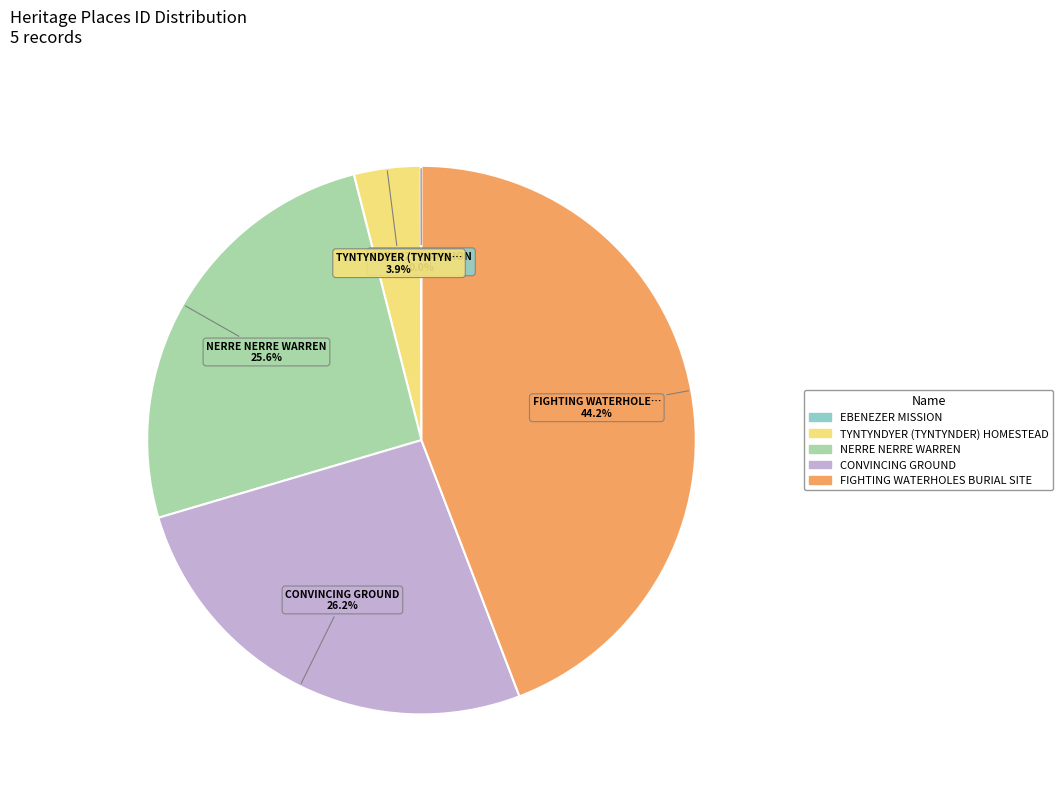

How much of the chart is everything except TYNTYNDYER (TYNTYNDER) HOMESTEAD?

96.1%